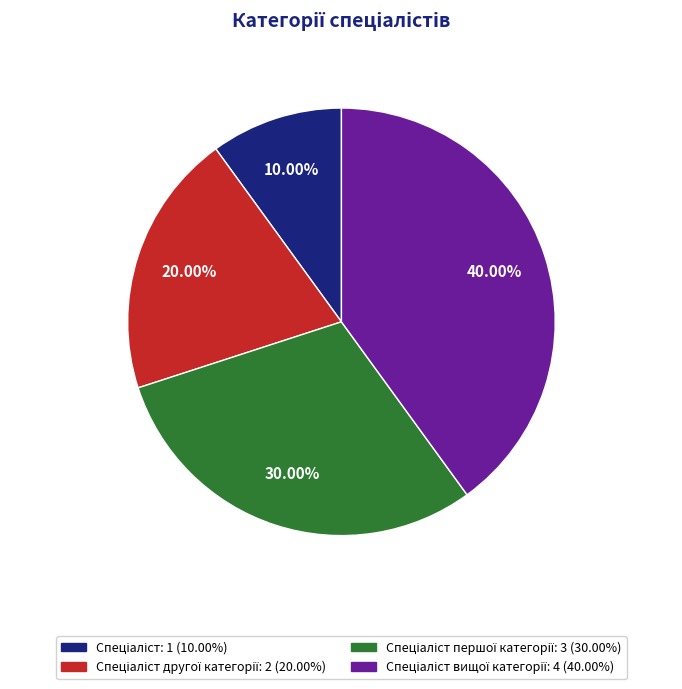

Is there any slice that represents more than half of the pie?

No